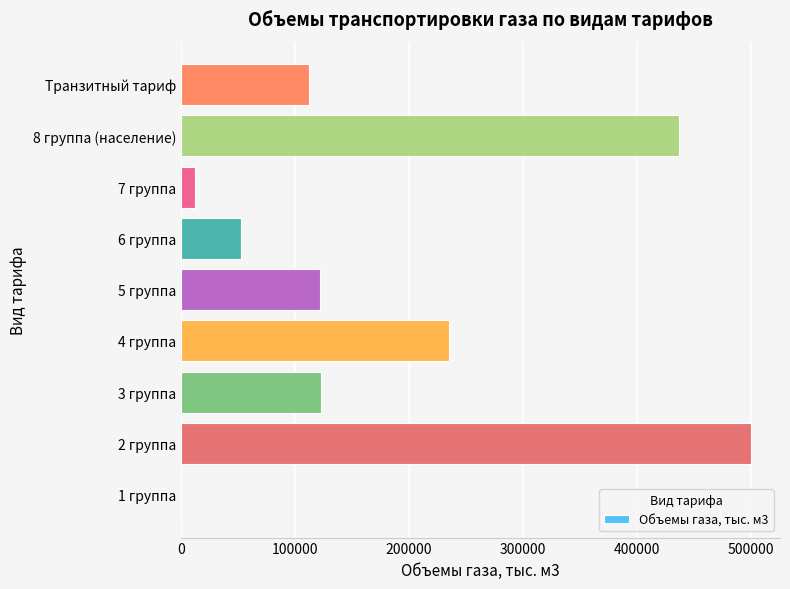

What is the change in value from 2 группа to 8 группа (население)?

-63259.4